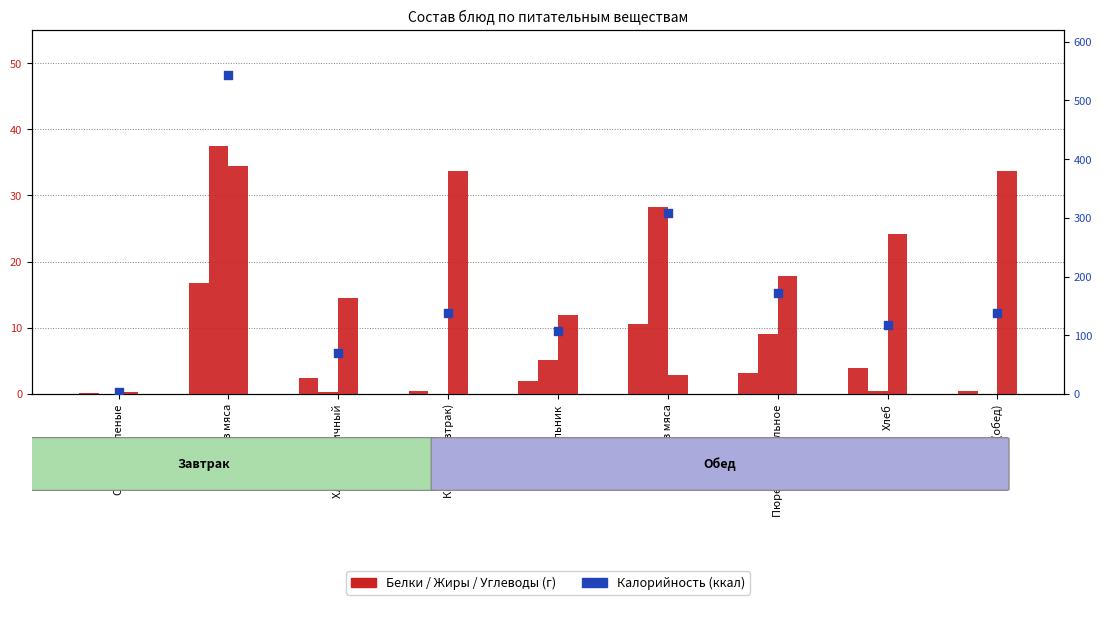

Which series reaches the maximum Y coordinate?

Калорийность